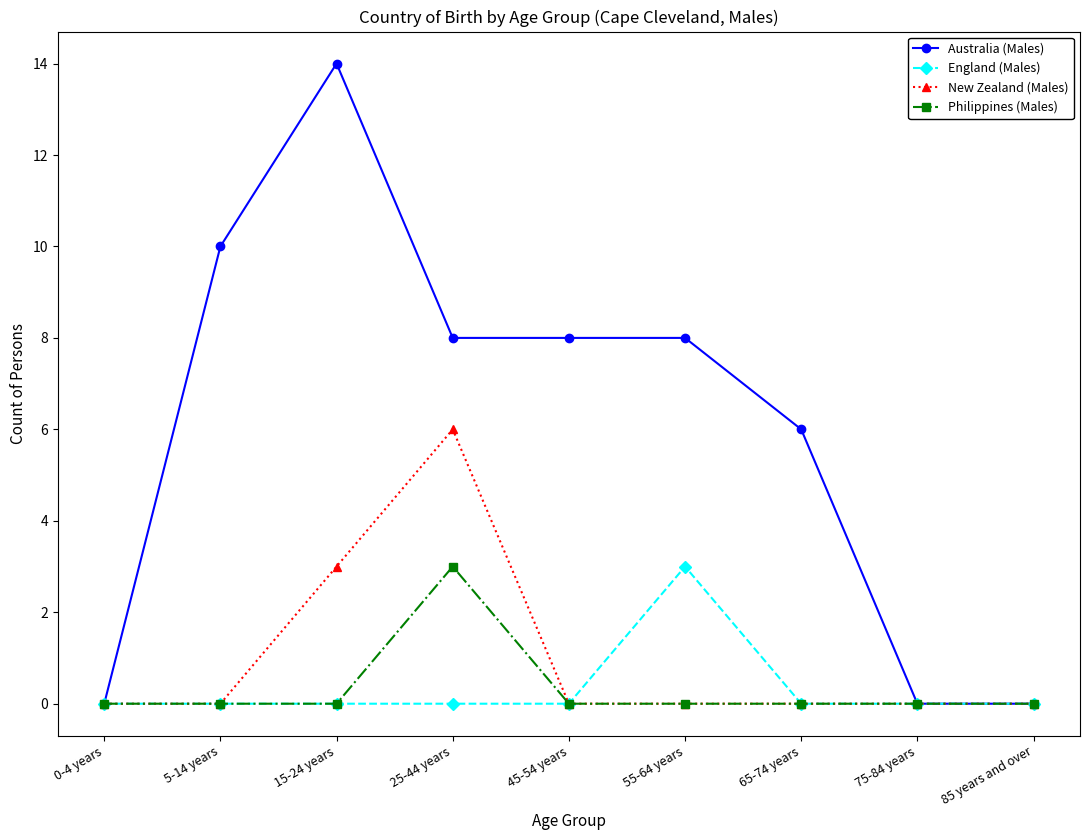

What is the label of the 3rd point from the left?

15-24 years